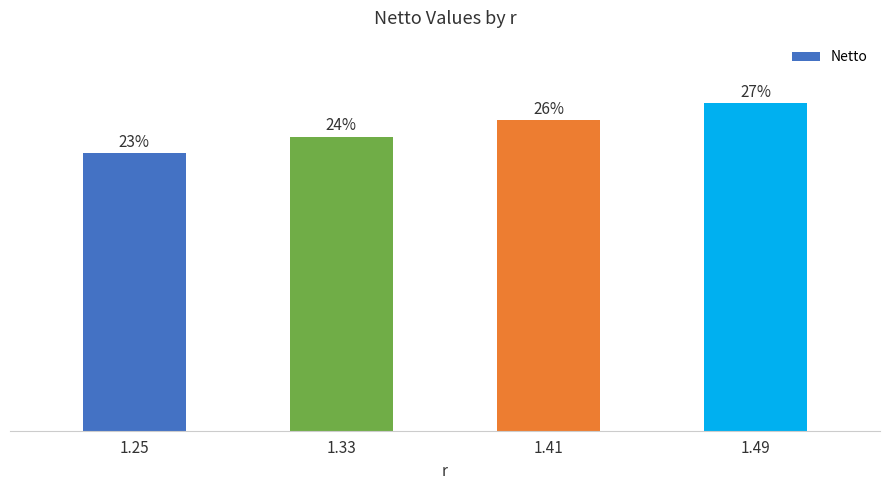

Where does the data first go above 1400?

1.49